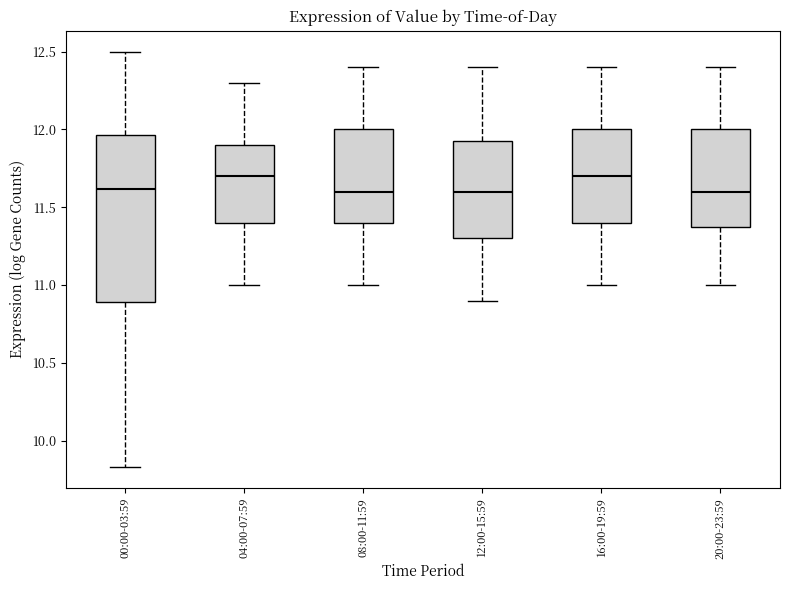

Where is the lower edge of the box for 12:00-15:59 on the y-axis? The values are not printed on the chart, so give them approximately, as read against the axis.

11.30